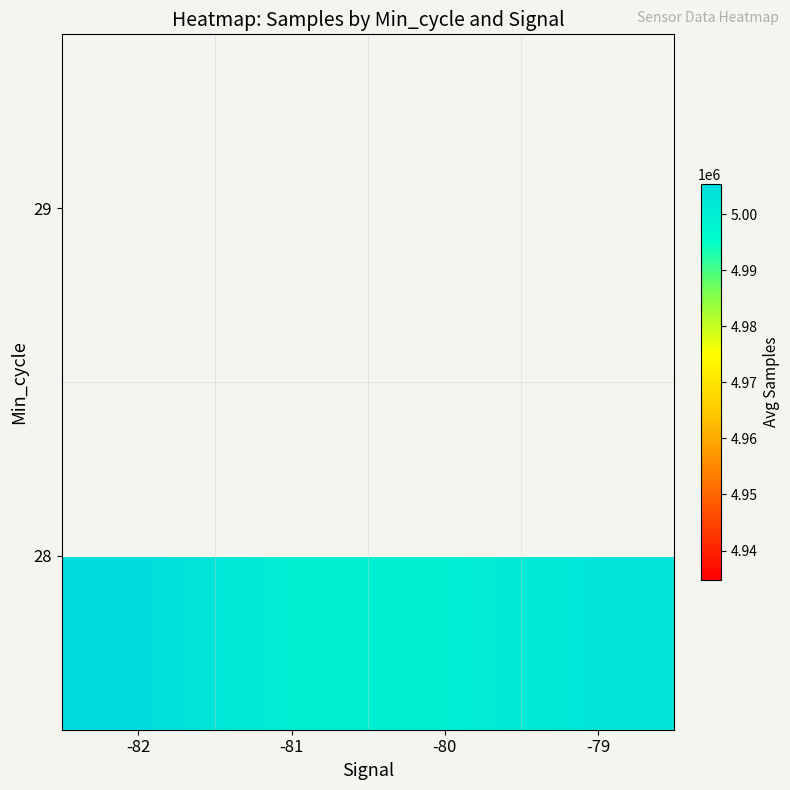

At which category does the chart reach its minimum across all series?

-81